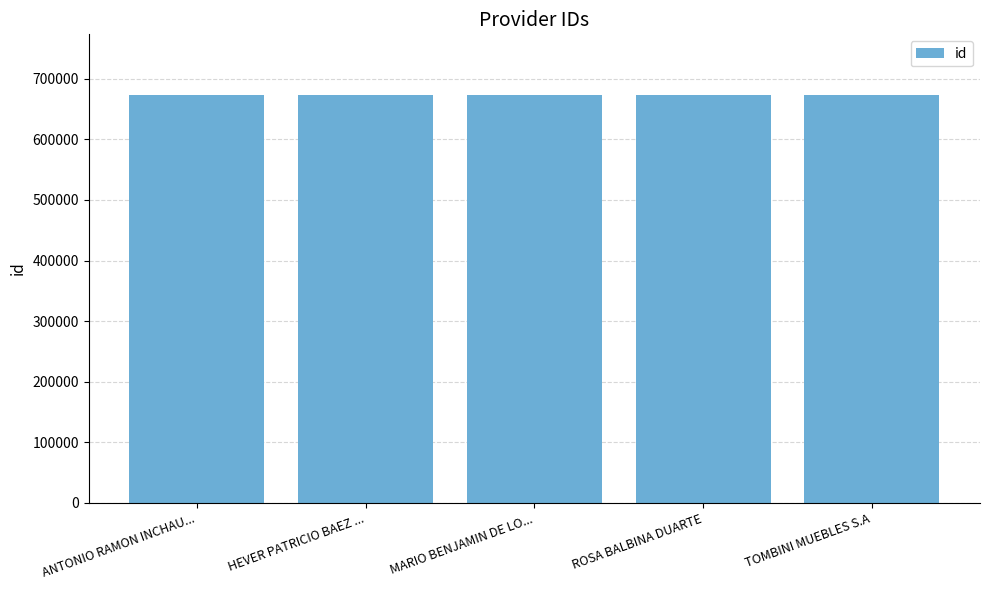

Approximately how many times larger is the value at MARIO BENJAMIN DE LO... compared to TOMBINI MUEBLES S.A?

1.0